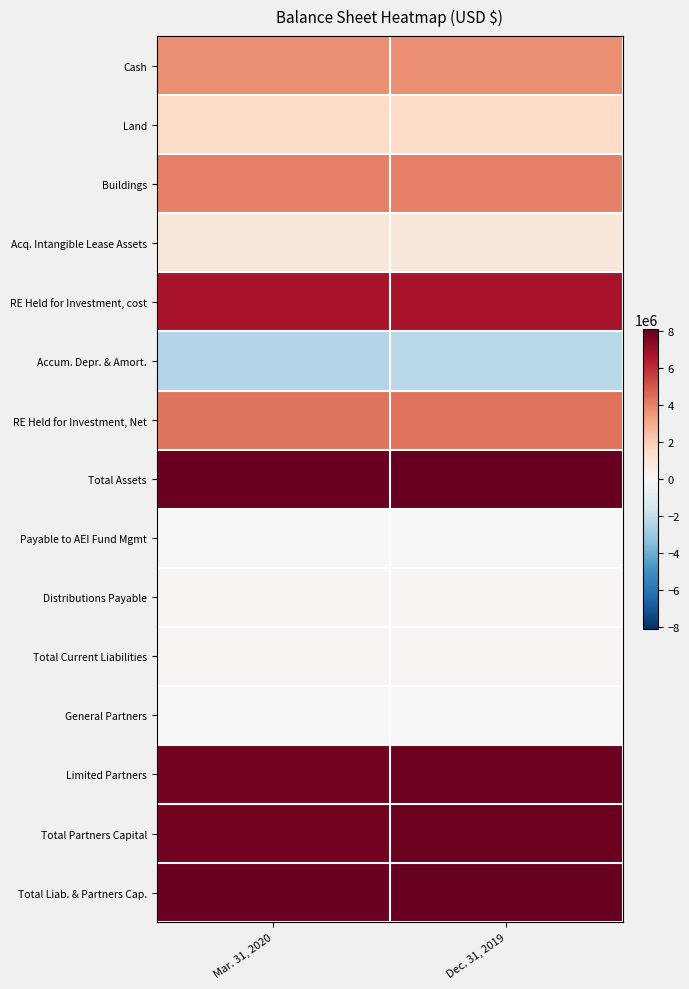

Between Mar. 31, 2020 and Dec. 31, 2019, which series saw the biggest shift?

Total Assets